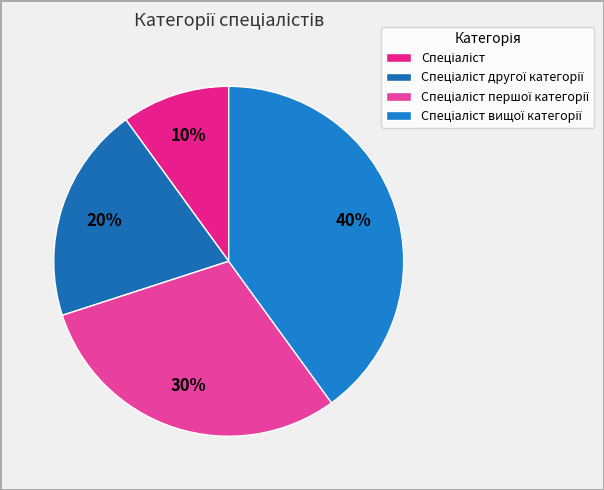

Is Спеціаліст the majority of the pie?

No